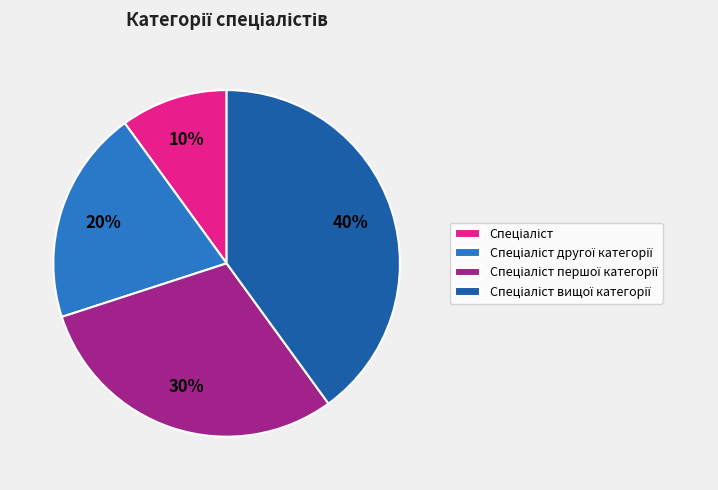

Does any single category account for the majority?

No